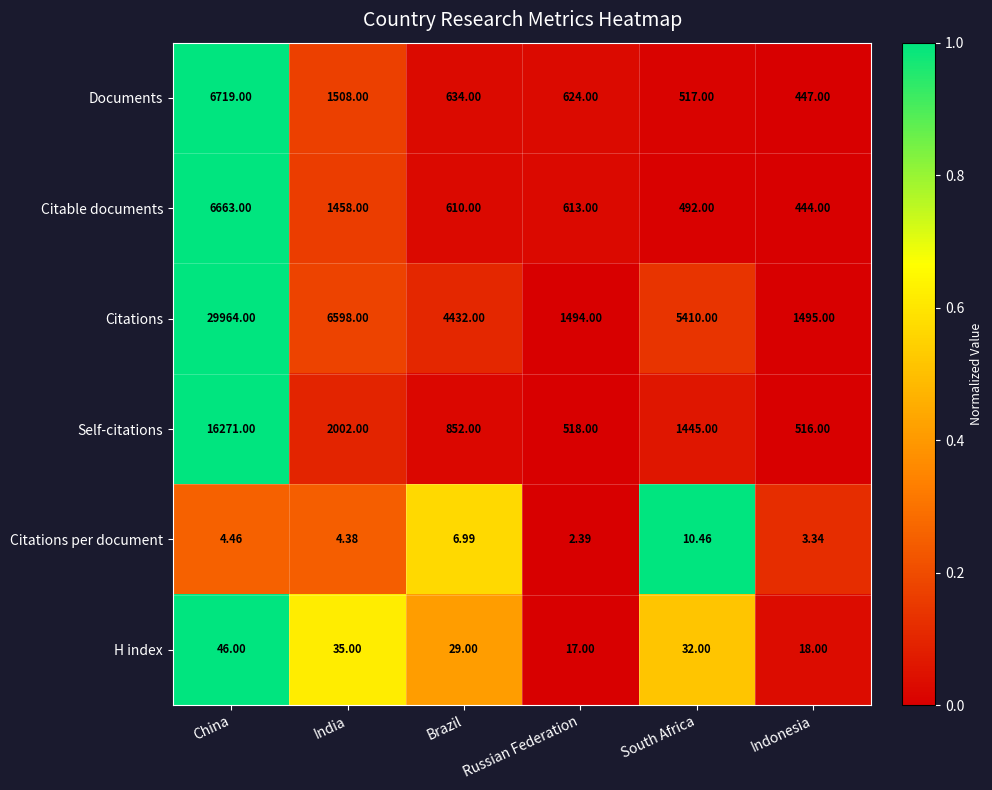

Which series changed the most between Brazil and South Africa?

Citations